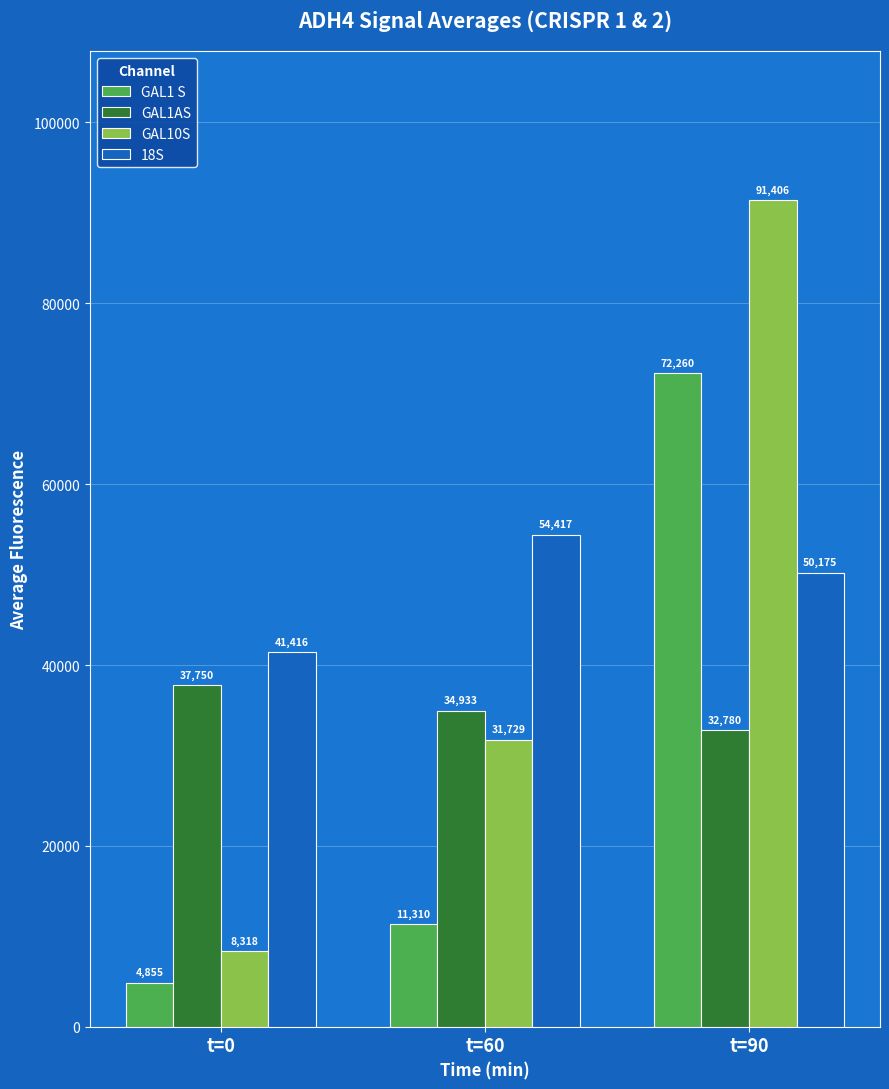

What is the value of the GAL1 S bar at the 2nd from the left?

11310.5